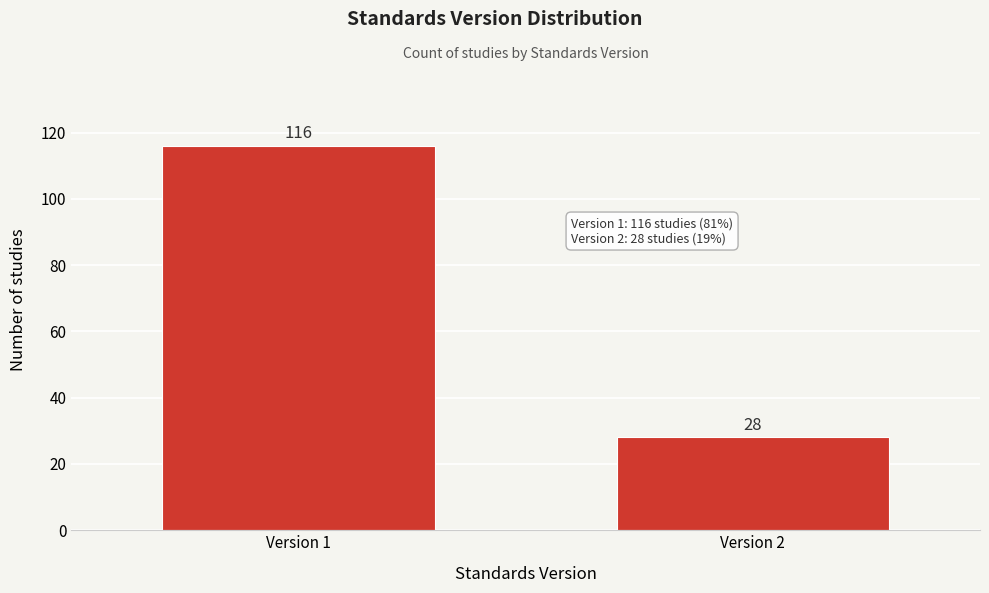

Reading left to right, transcribe all the data shown in this chart.

Version 1=116	Version 2=28